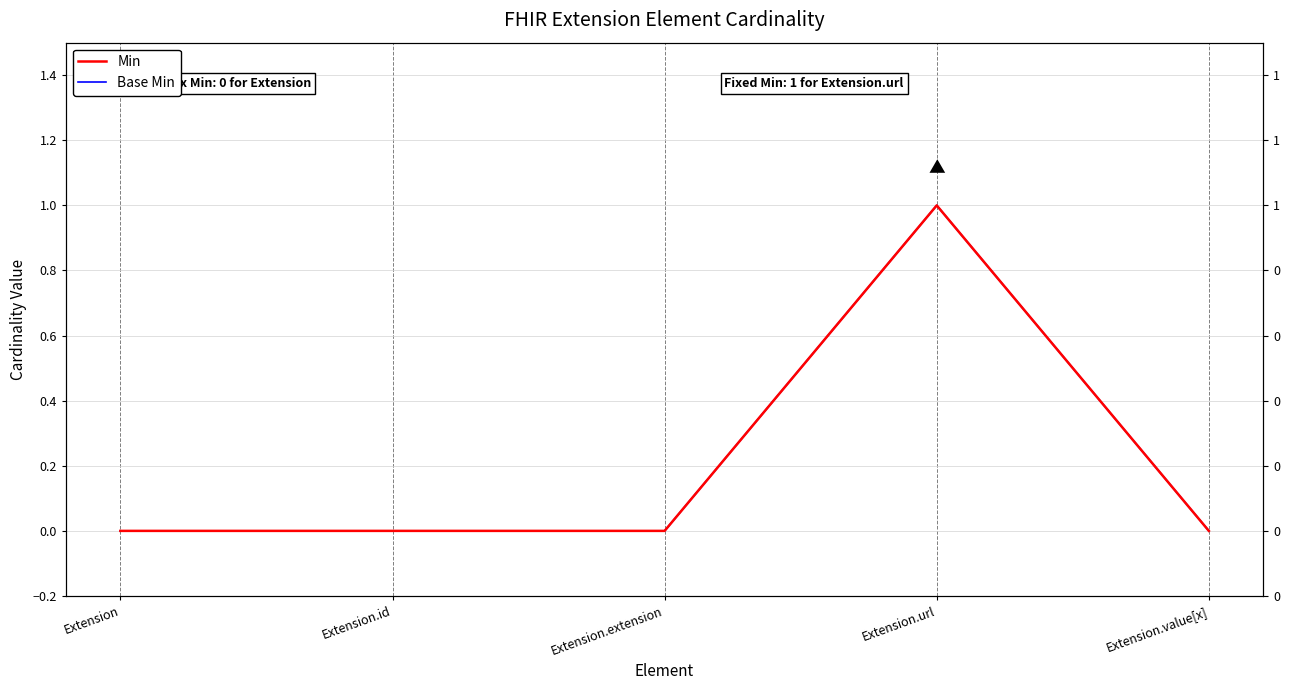

Count the Base Min values in the range 0 to 1.

5